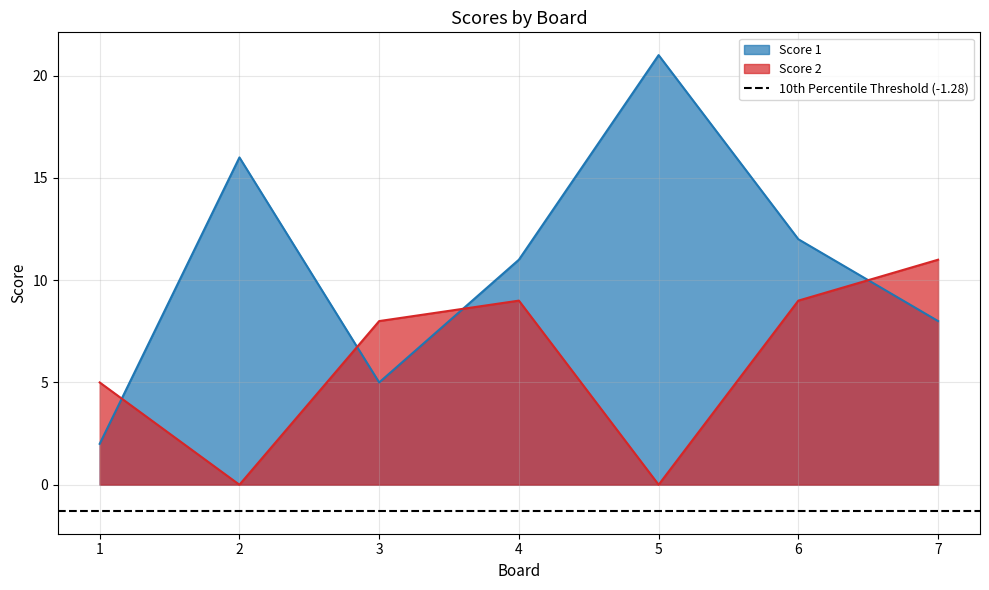

Is the value of Score 2 at 5 greater than the value of Score 1 at 6?

No